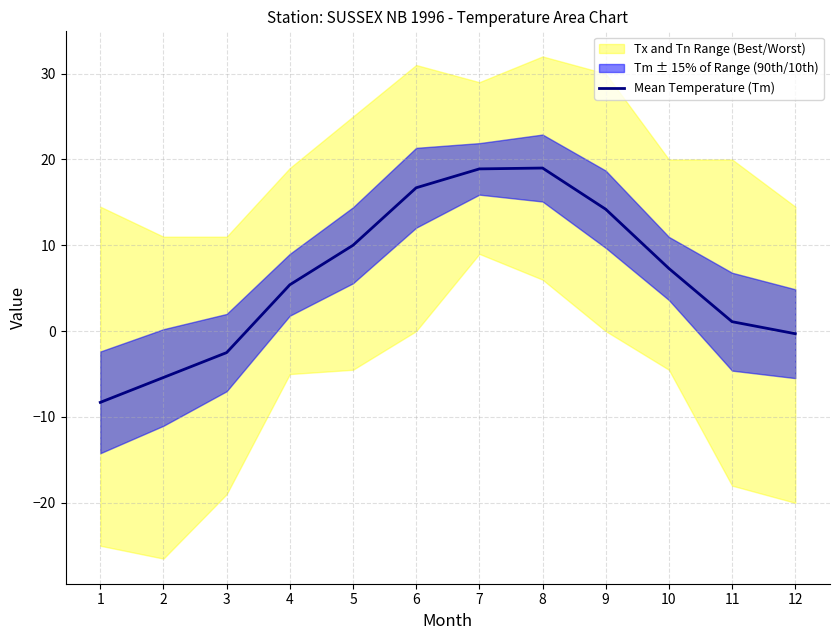

Is it true that the value at 4 is 7.3?

False